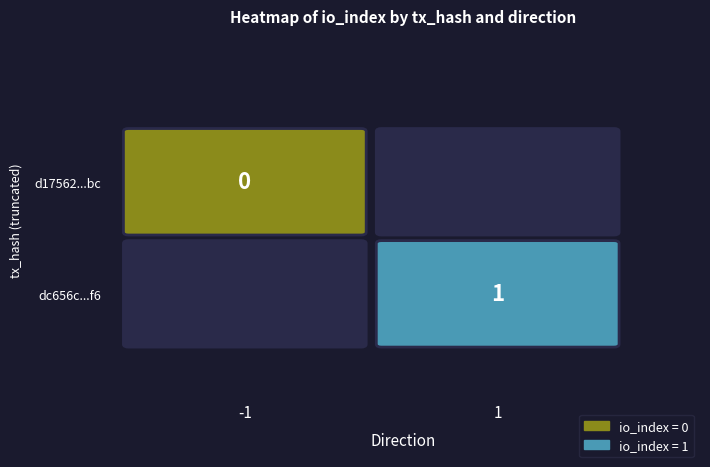

Which has a higher value, direction or io_index?

io_index